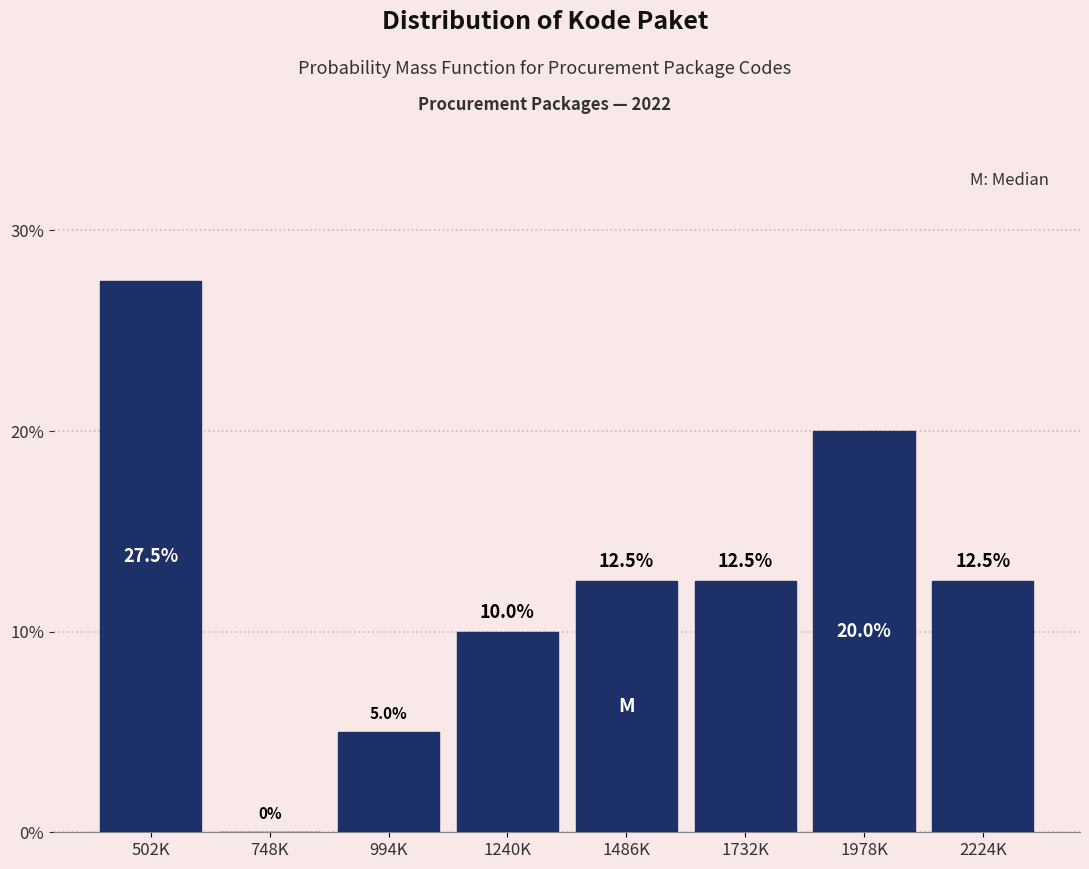

Reading right to left, extract all data points from this chart.

2224K=12.5	1978K=20.0	1732K=12.5	1486K=12.5	1240K=10.0	994K=5.0	748K=0.0	502K=27.5